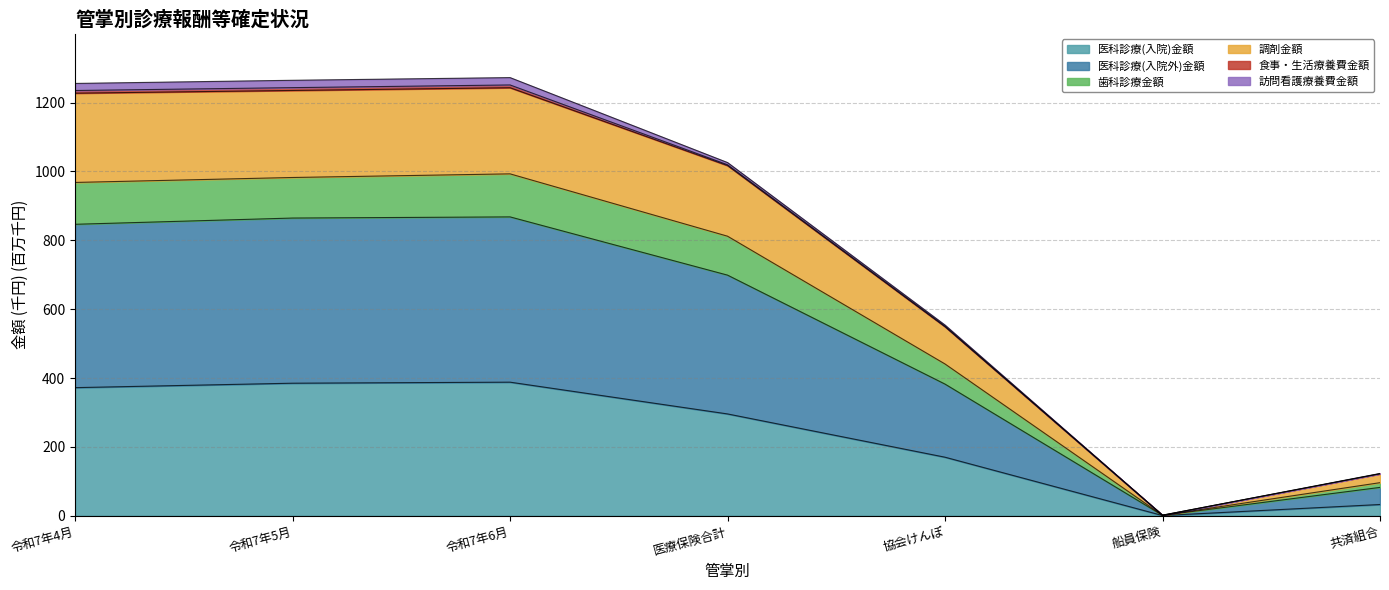

At which label does 調剤金額 reach its minimum?

船員保険